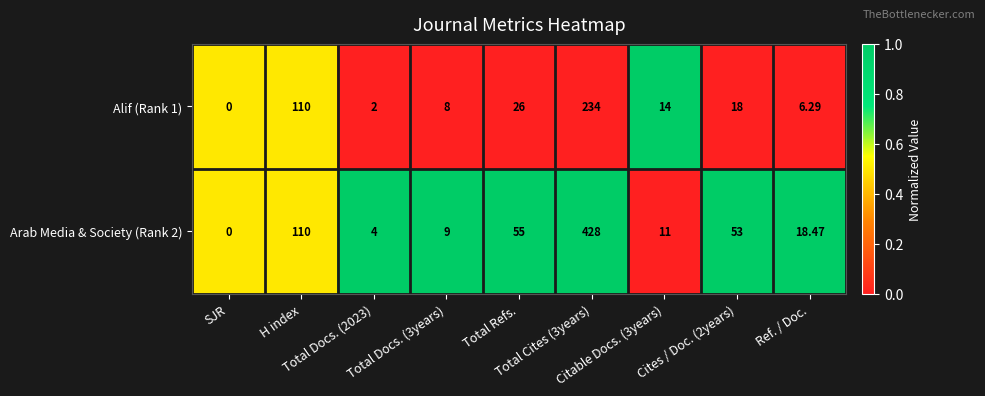

List the series in order of their peak value, highest first.

Arab Media & Society (Rank 2), Alif (Rank 1)